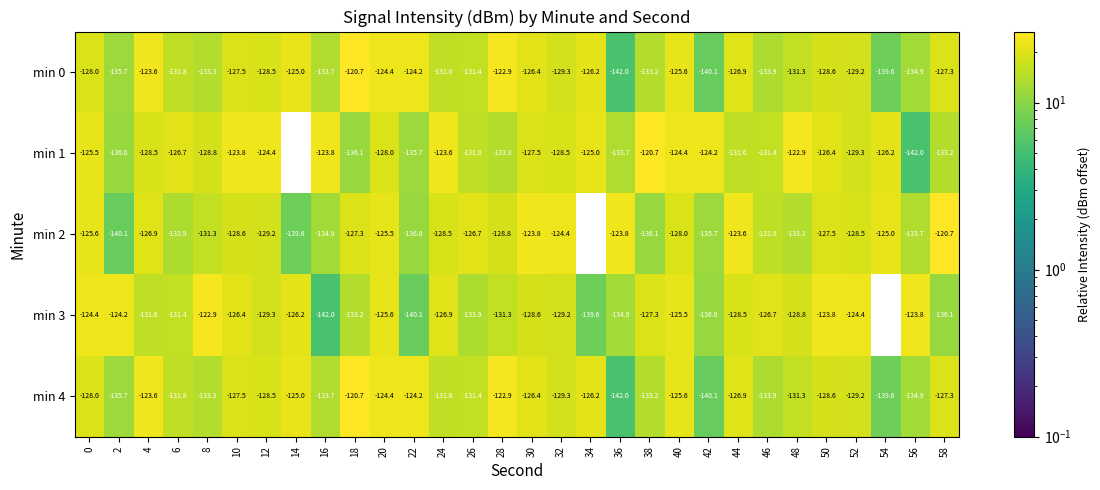

The min 2 series shows -191.0 at 40. True or false?

False